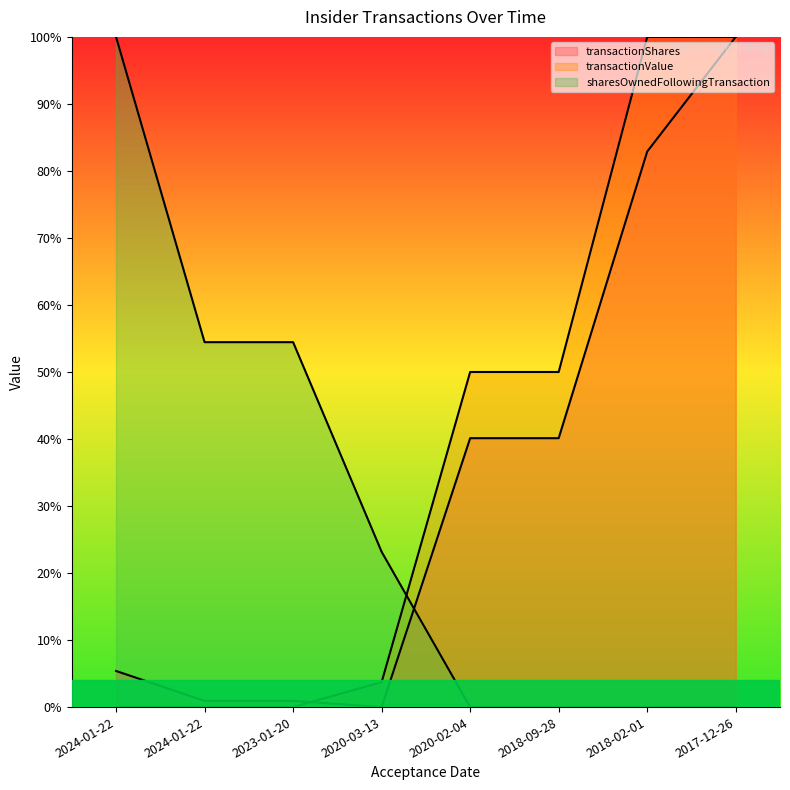

Is the value of sharesOwnedFollowingTransaction at 2020-03-13 greater than the value of transactionShares at 2018-02-01?

No